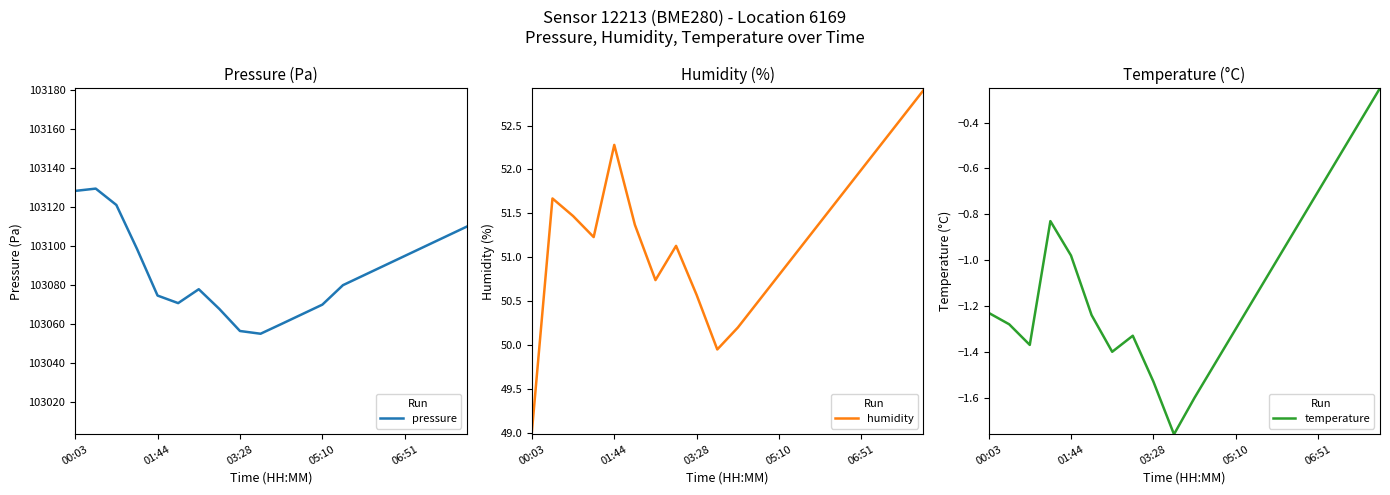

What is the minimum value for pressure?

103055.1